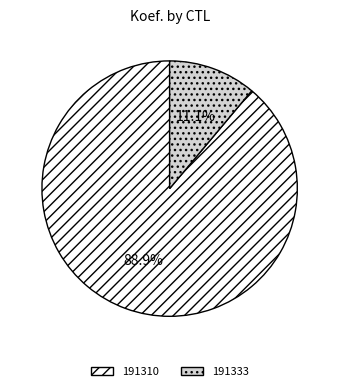

What portion of the pie excludes 191310?

11.1%